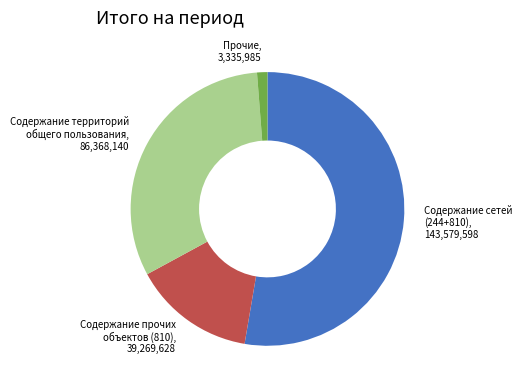

Is there a majority slice in this chart?

Yes